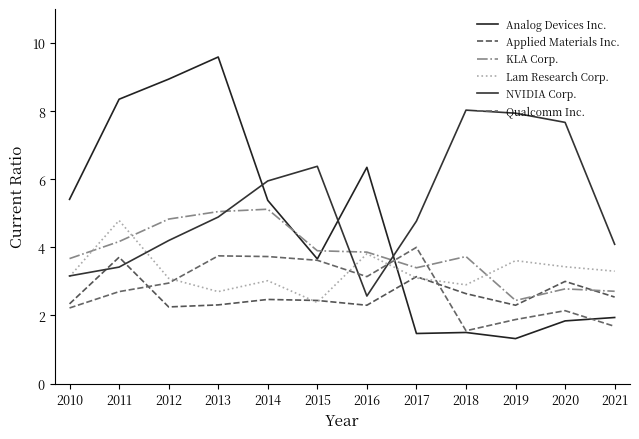

Which series has the largest range (max minus min)?

Analog Devices Inc.